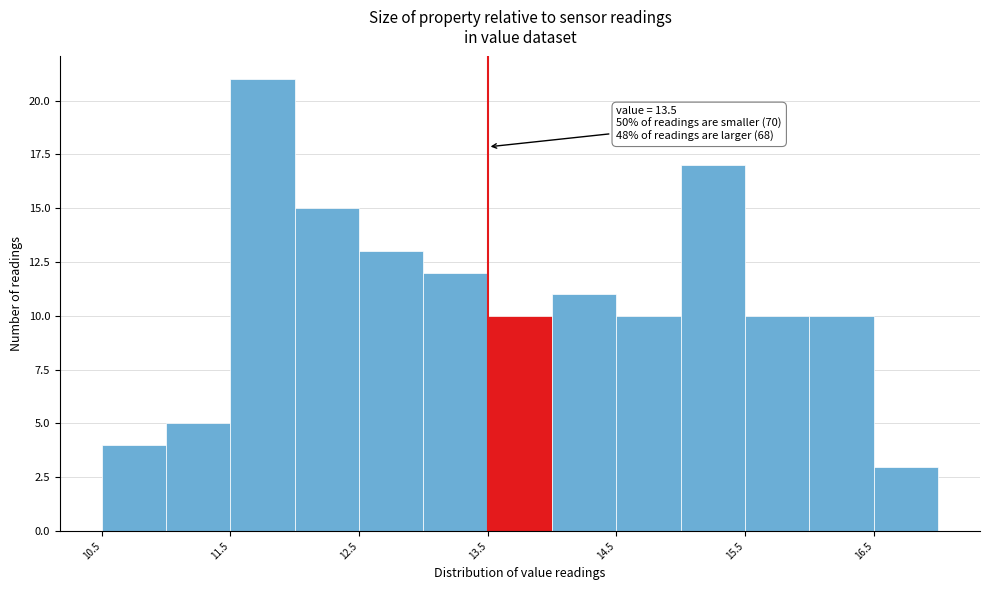

Over which range of the x-axis is the bar tallest?

11.5 to 12.0